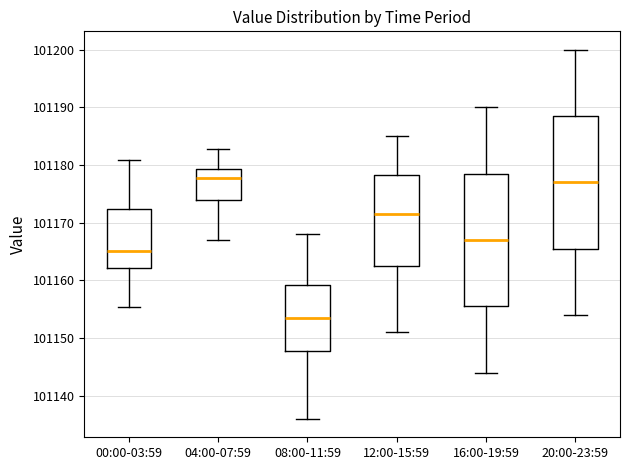

Reading left to right, read every box against the y-axis: the position of its median line, the range the box covers, and the ends of its whiskers. The values are not printed on the chart, so give them approximately, as read against the axis.

00:00-03:59: median 101165, box 101162 to 101172, whiskers 101155 to 101181
04:00-07:59: median 101178, box 101174 to 101179, whiskers 101167 to 101183
08:00-11:59: median 101154, box 101148 to 101159, whiskers 101136 to 101168
12:00-15:59: median 101172, box 101163 to 101178, whiskers 101151 to 101185
16:00-19:59: median 101167, box 101156 to 101179, whiskers 101144 to 101190
20:00-23:59: median 101177, box 101166 to 101189, whiskers 101154 to 101200